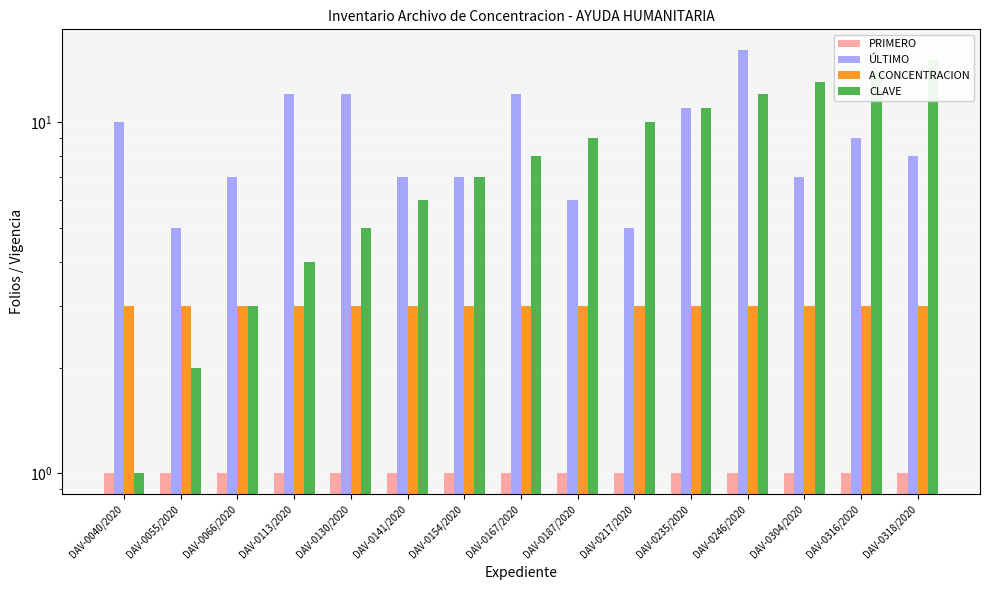

Which category has the lowest value across all series?

DAV-0040/2020